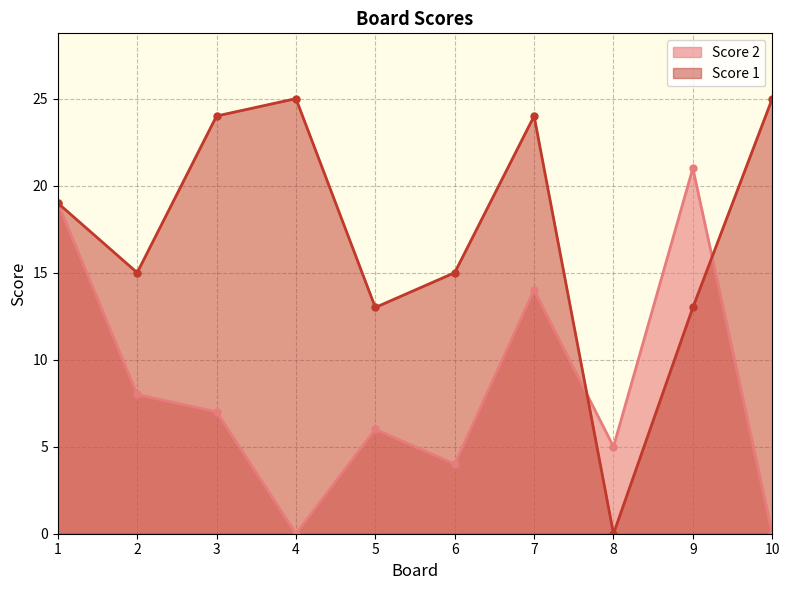

How many series are shown in this chart?

2